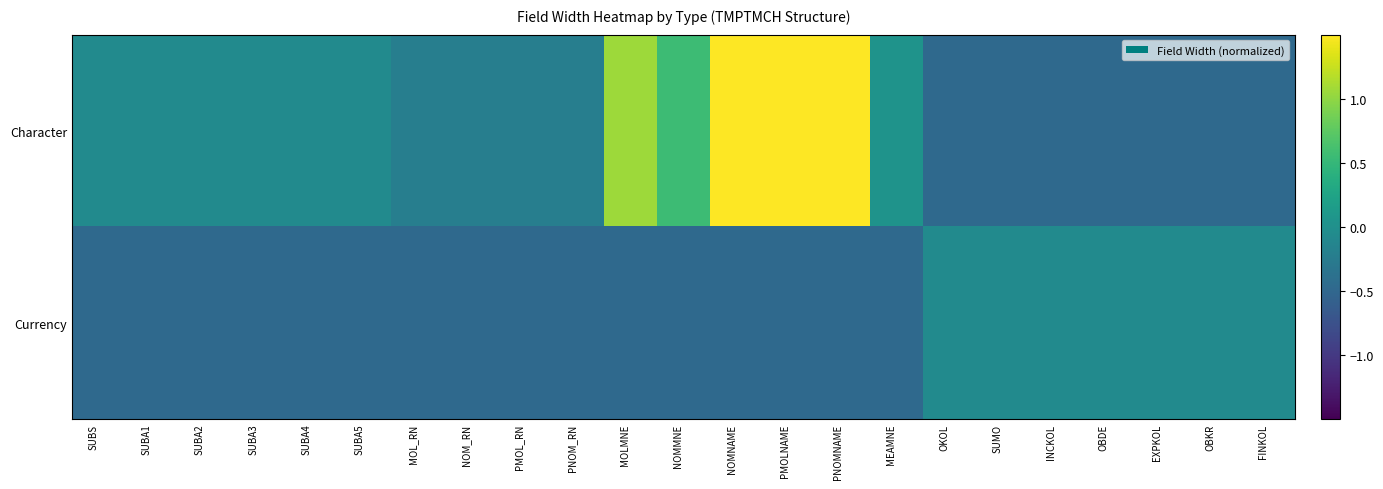

Which category has the lowest value across all series?

OKOL